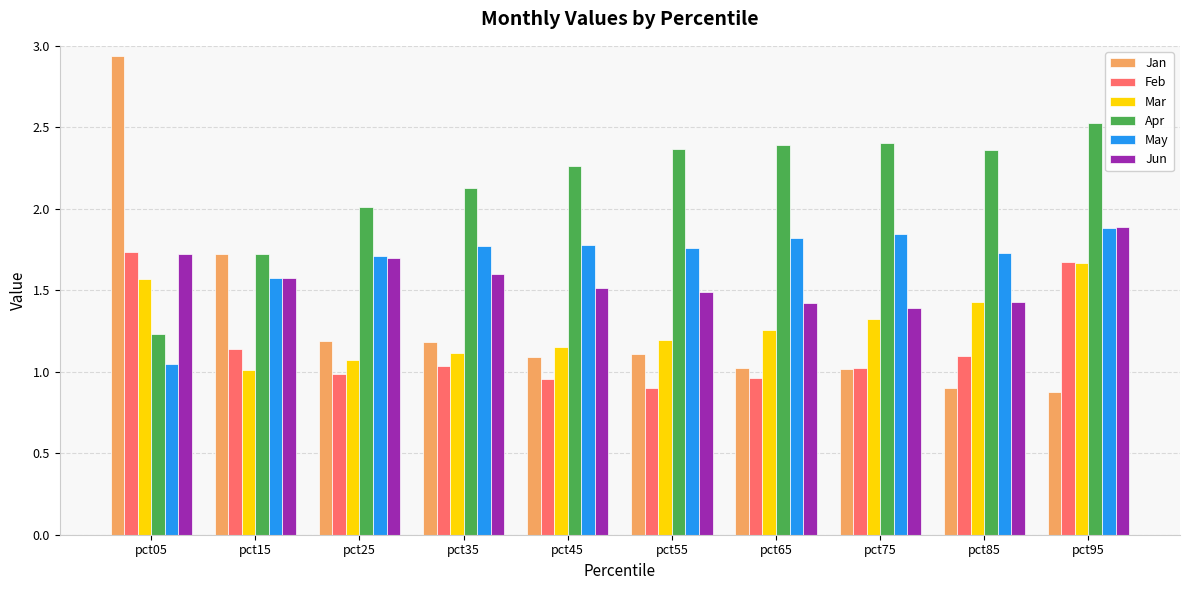

At which category is the sum across all series the highest?

pct95